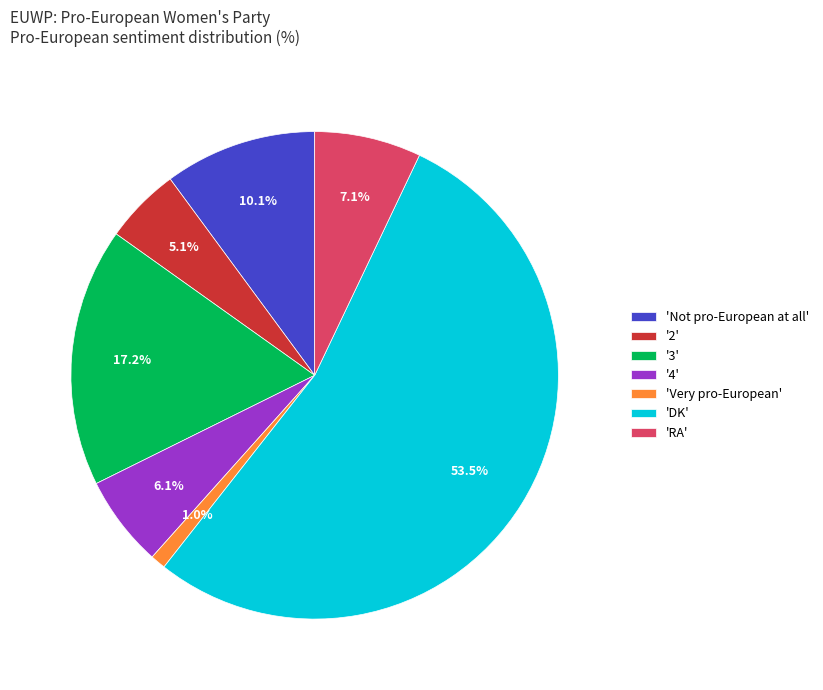

Do '4' and 'Not pro-European at all' together represent more than half of the pie?

No